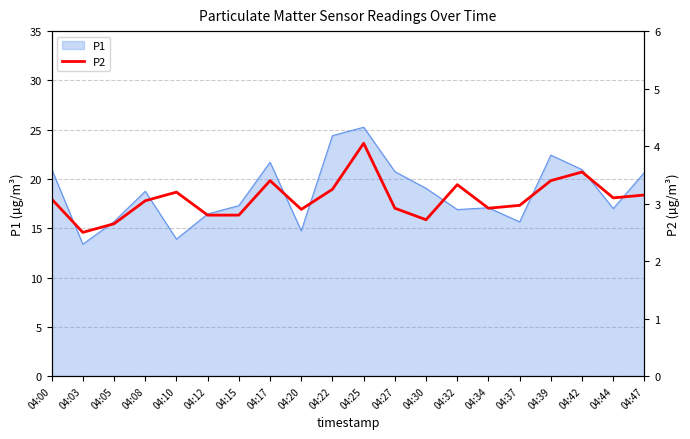

What is the difference between the maximum and minimum values?

1.5